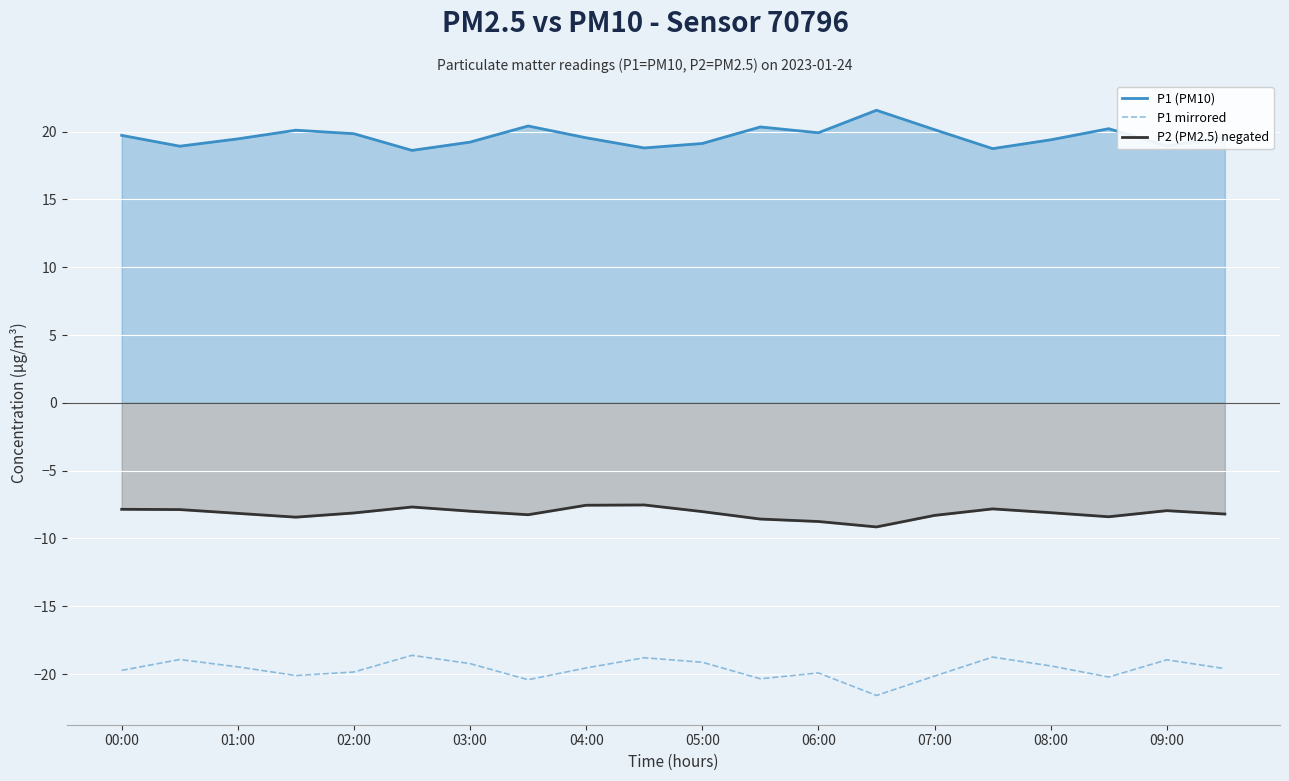

How many lines are shown in the chart?

3